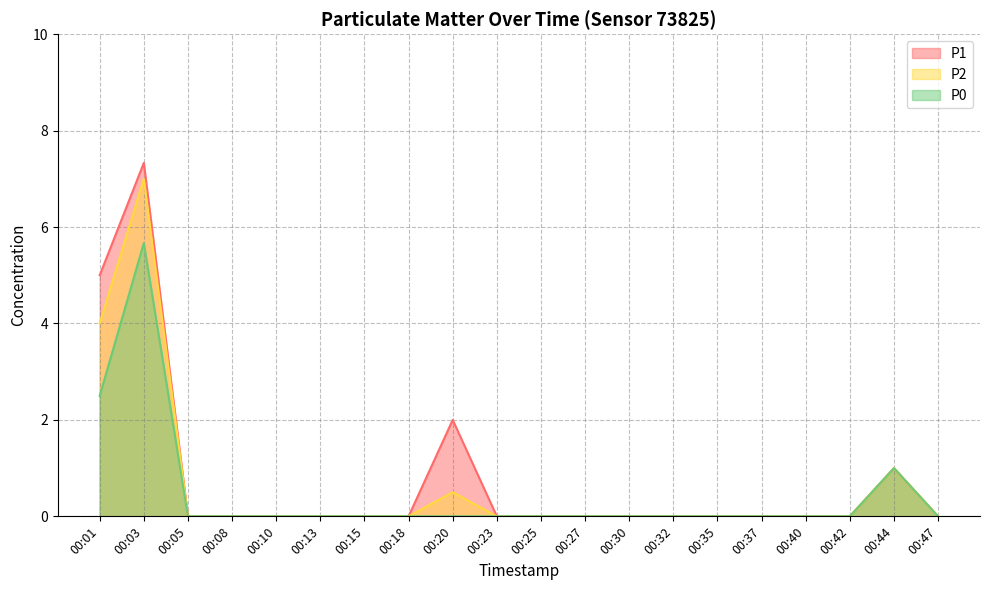

Does the chart display data point markers on the line(s)?

No